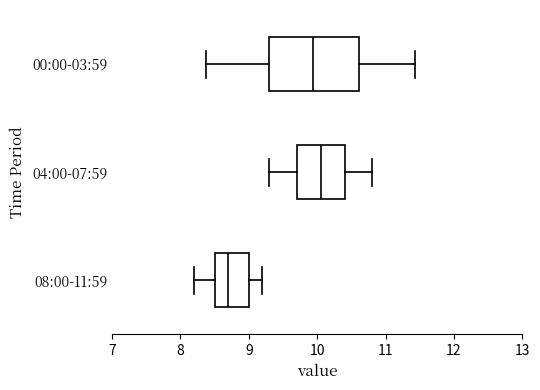

Which box is the widest, from its left edge to its right edge?

00:00-03:59